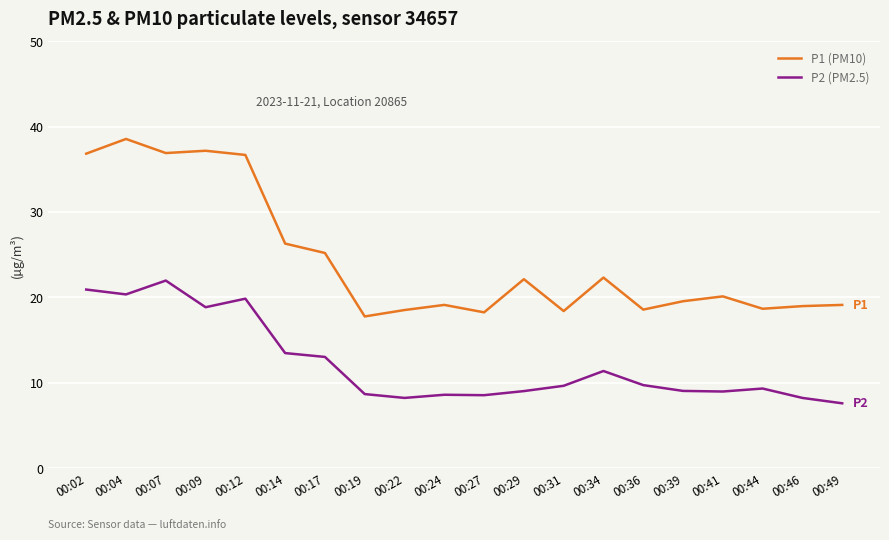

What are all the series names shown in the legend?

P1 (PM10), P2 (PM2.5)